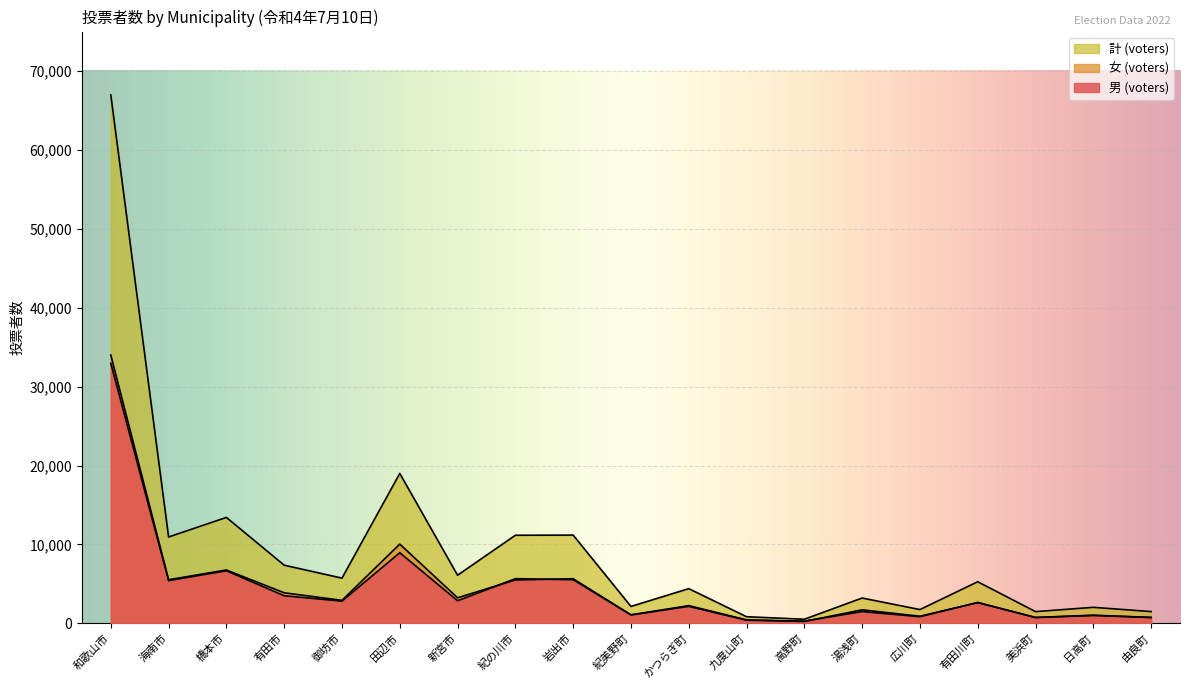

List the labels in order of 計 (voters) value, smallest first.

高野町, 九度山町, 美浜町, 由良町, 広川町, 日高町, 紀美野町, 湯浅町, かつらぎ町, 有田川町, 御坊市, 新宮市, 有田市, 海南市, 紀の川市, 岩出市, 橋本市, 田辺市, 和歌山市